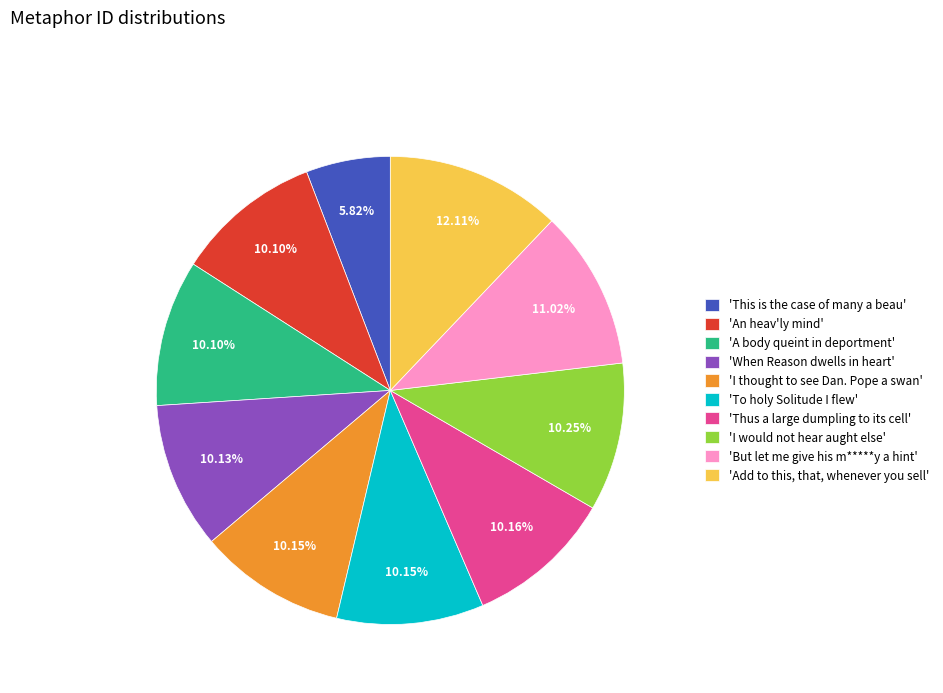

Is there a majority slice in this chart?

No